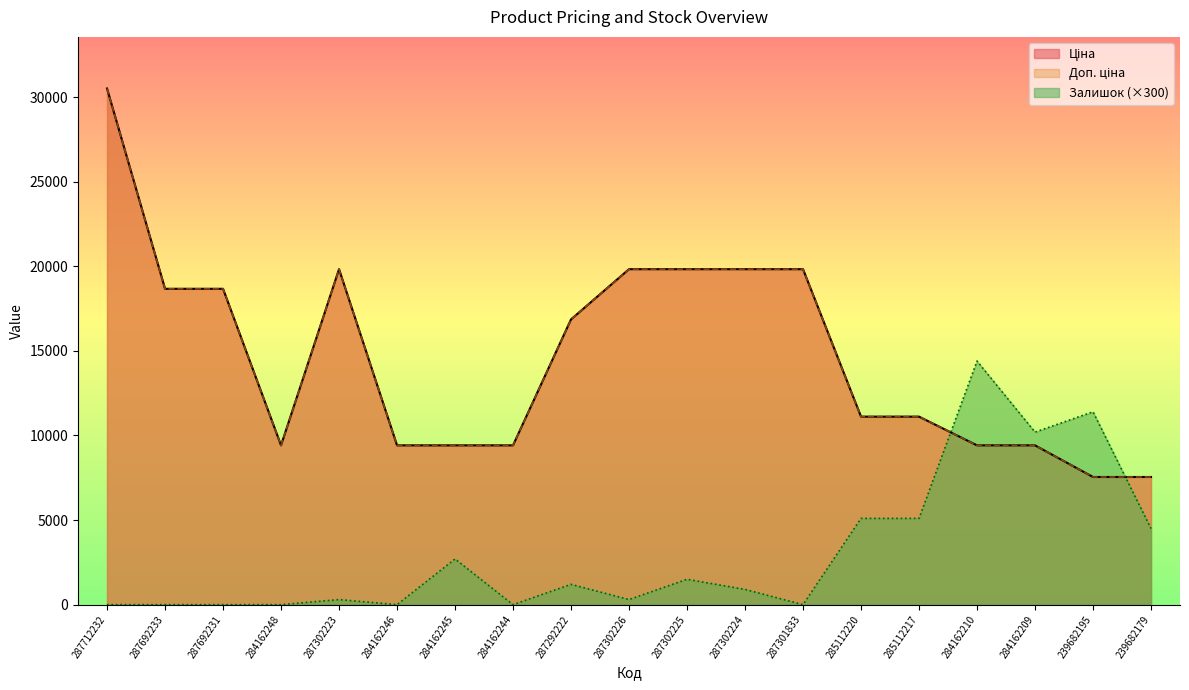

Which category has the highest value in the Доп. ціна series?

287712232